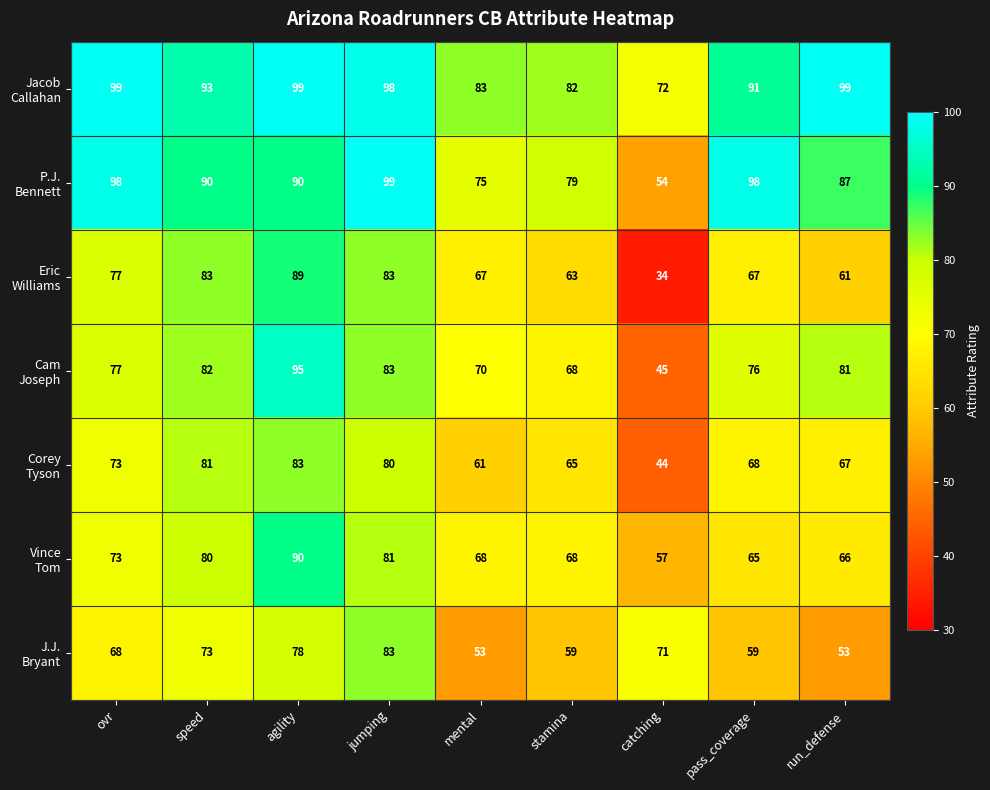

What is the difference between the highest and lowest values at run_defense?

46